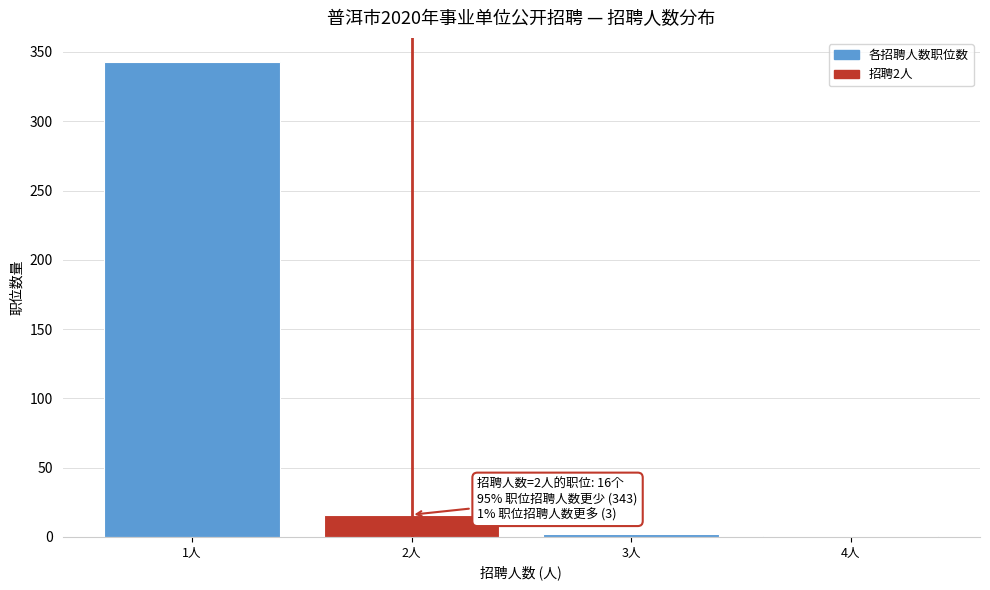

Is it true that the value at 1人 is 483?

False